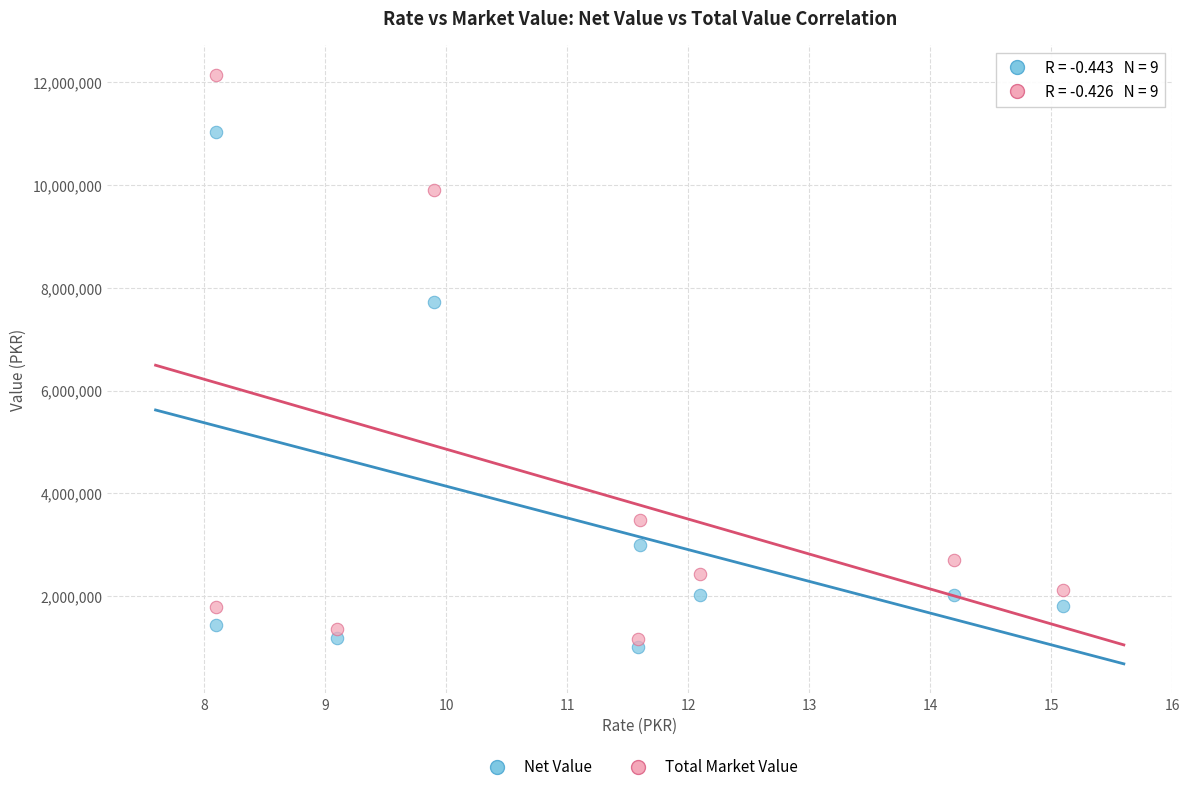

Across all series, what Y value is closest to 6576267?

7722000